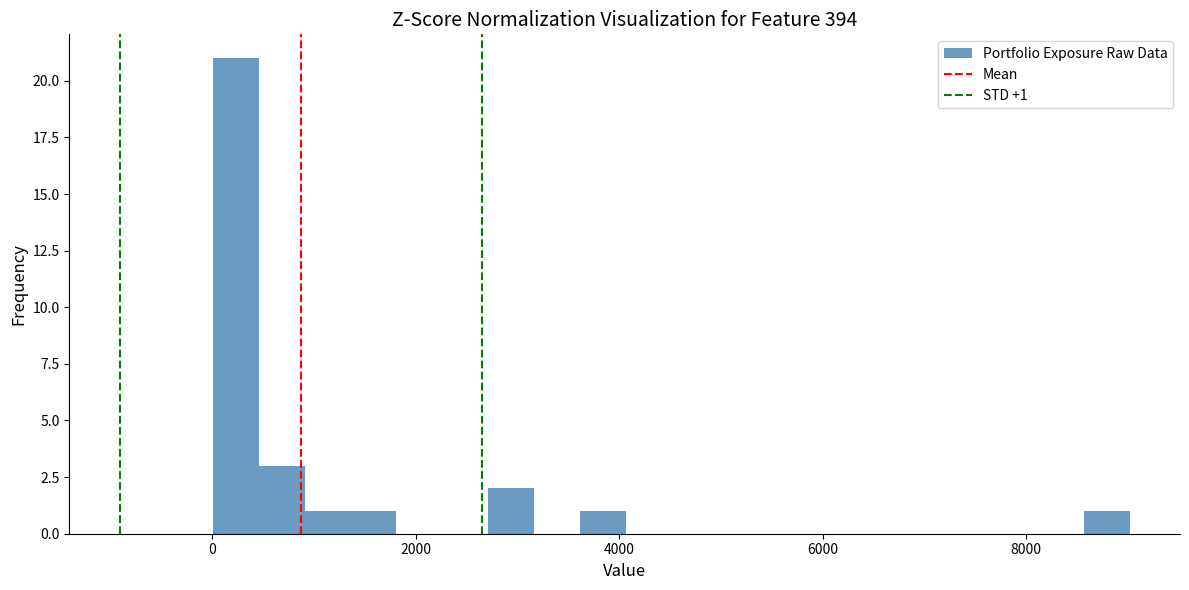

Read against the x-axis, roughly where is the centre of the tallest bar?

200